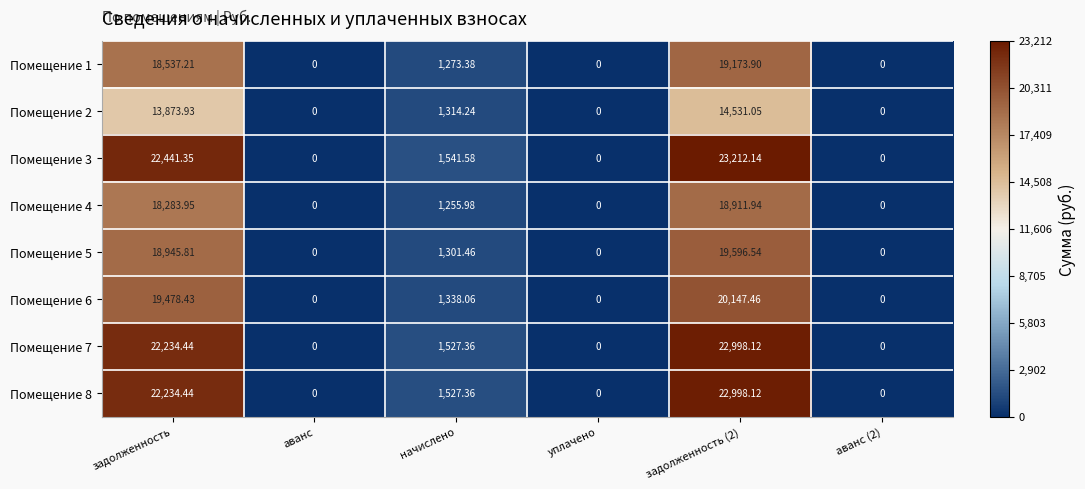

Where does the Помещение 1 series first go above 1273?

задолженность